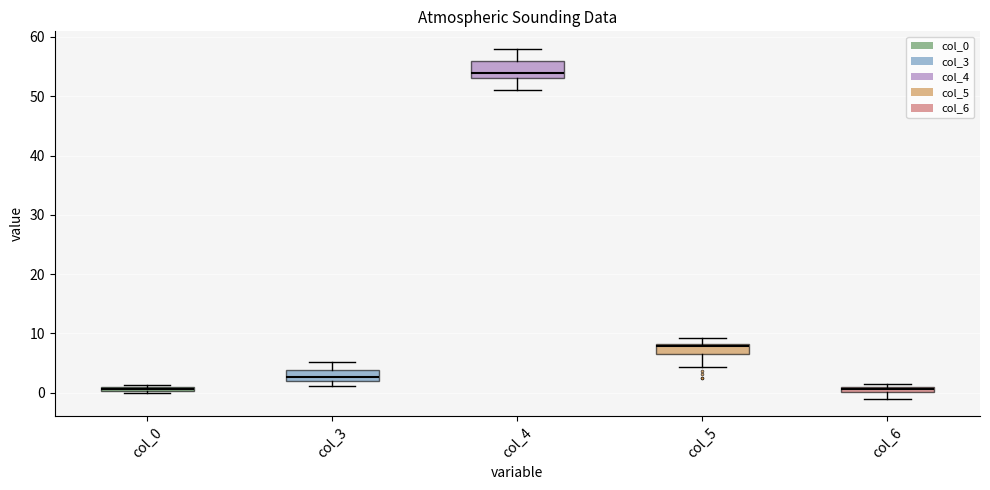

Comparing the boxes themselves (not the whiskers), which one is the tallest?

col_4